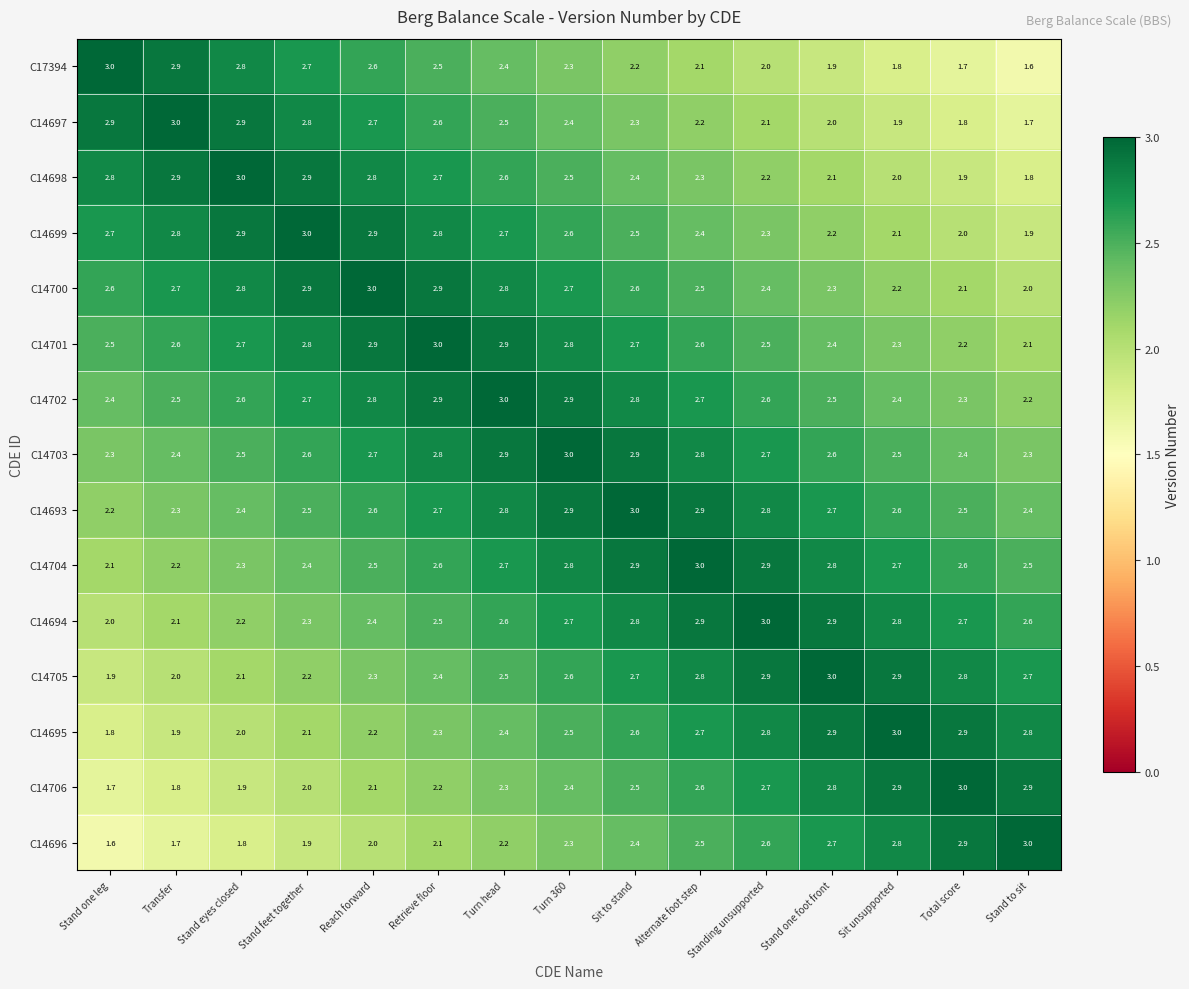

What is the difference between the maximum and minimum values in the C14693 series?

0.8